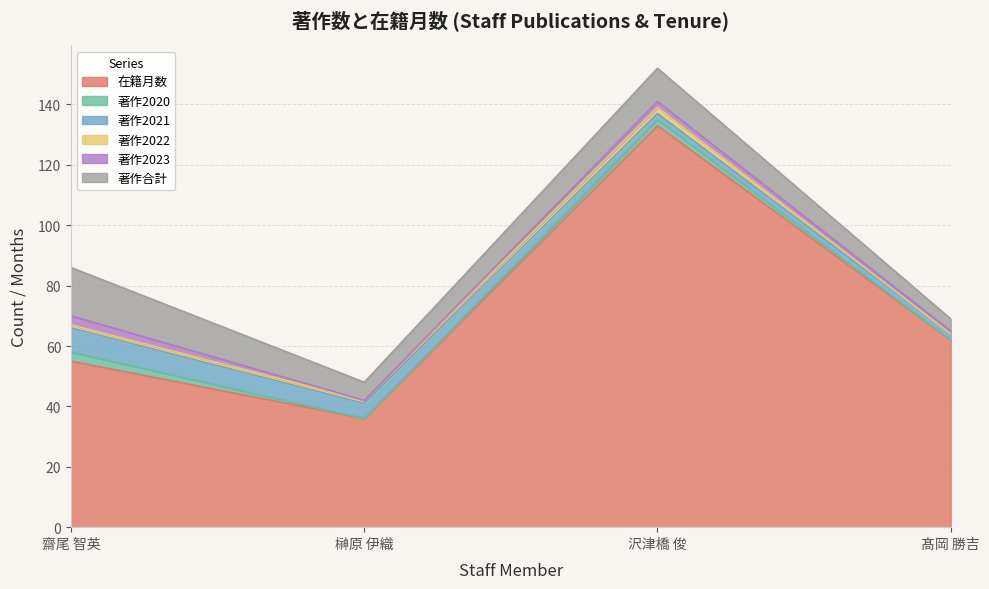

At 髙岡 勝吉, list the series in order from smallest to largest.

著作2020, 著作2022, 著作2023, 著作2021, 著作合計, 在籍月数